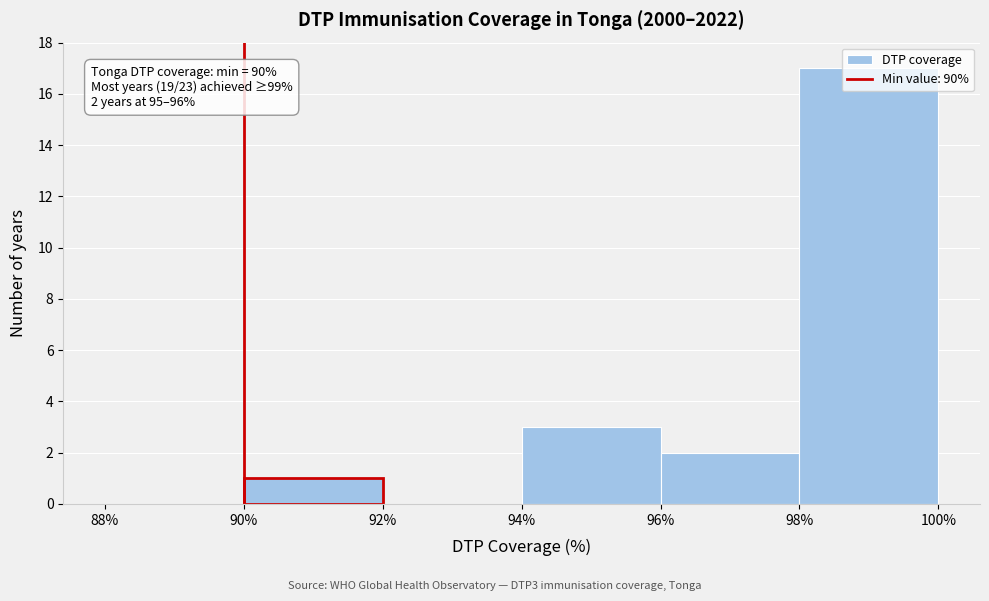

Over which range of the x-axis is the bar tallest?

98% to 100%